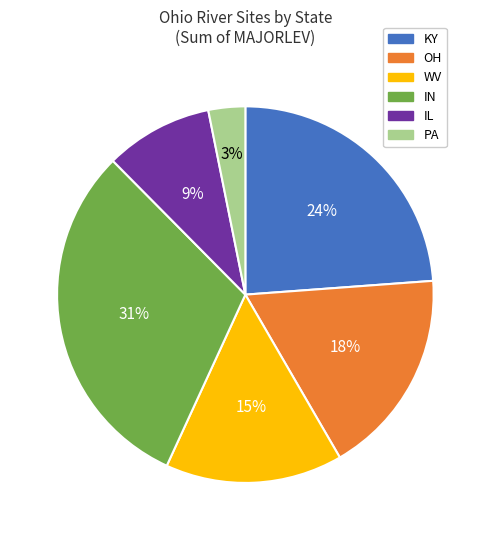

What is the largest slice in the pie chart?

IN